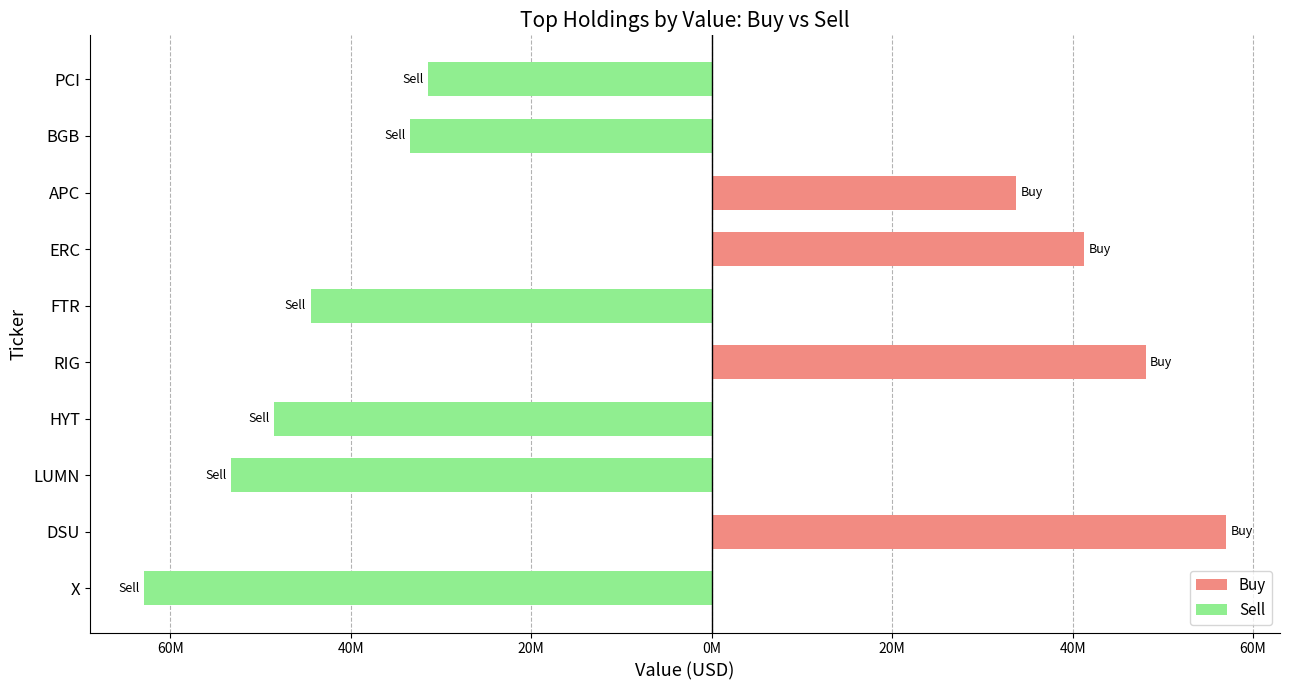

How many distinct data groups are displayed?

2